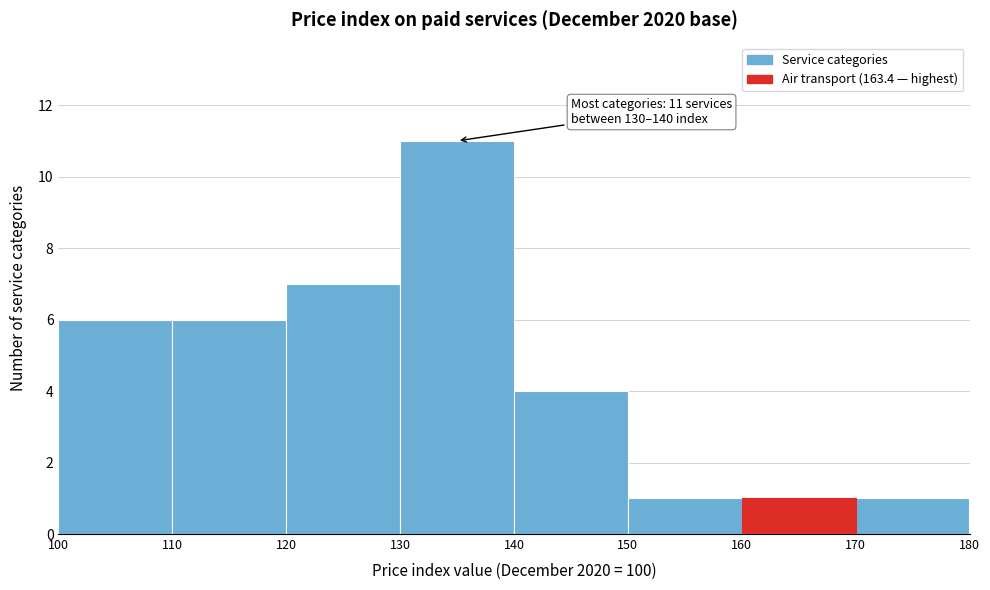

Which range on the x-axis has the tallest bar?

130 to 140